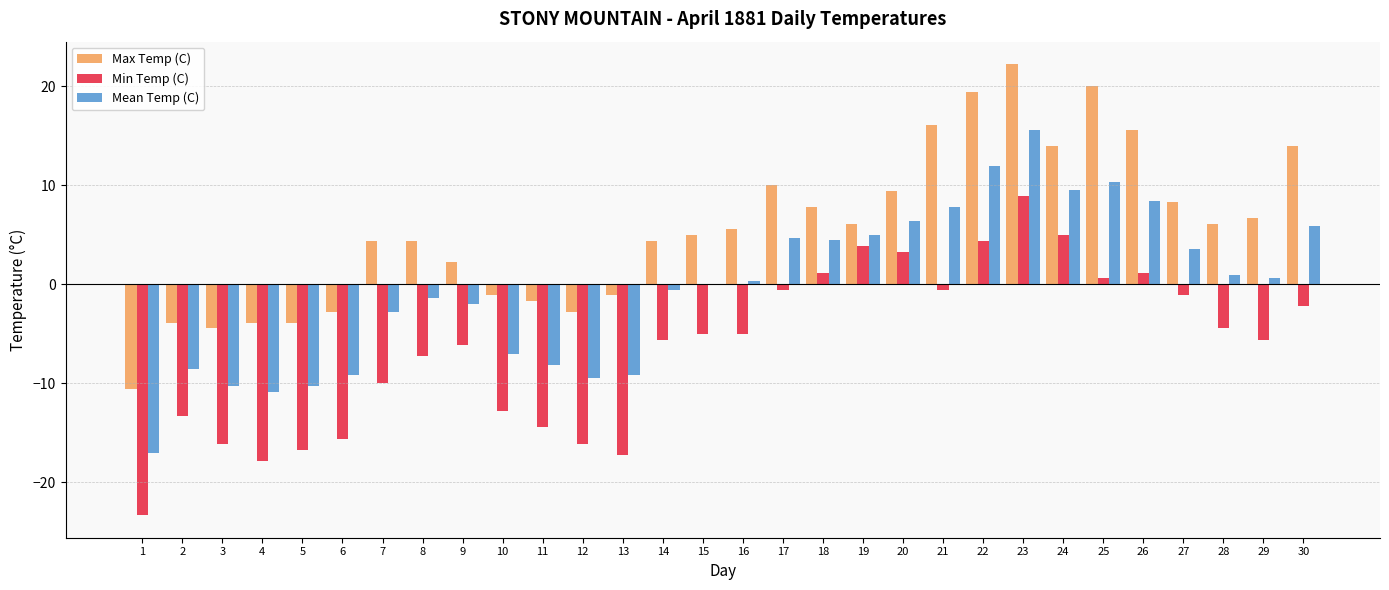

At which label does Max Temp (C) reach its peak?

23